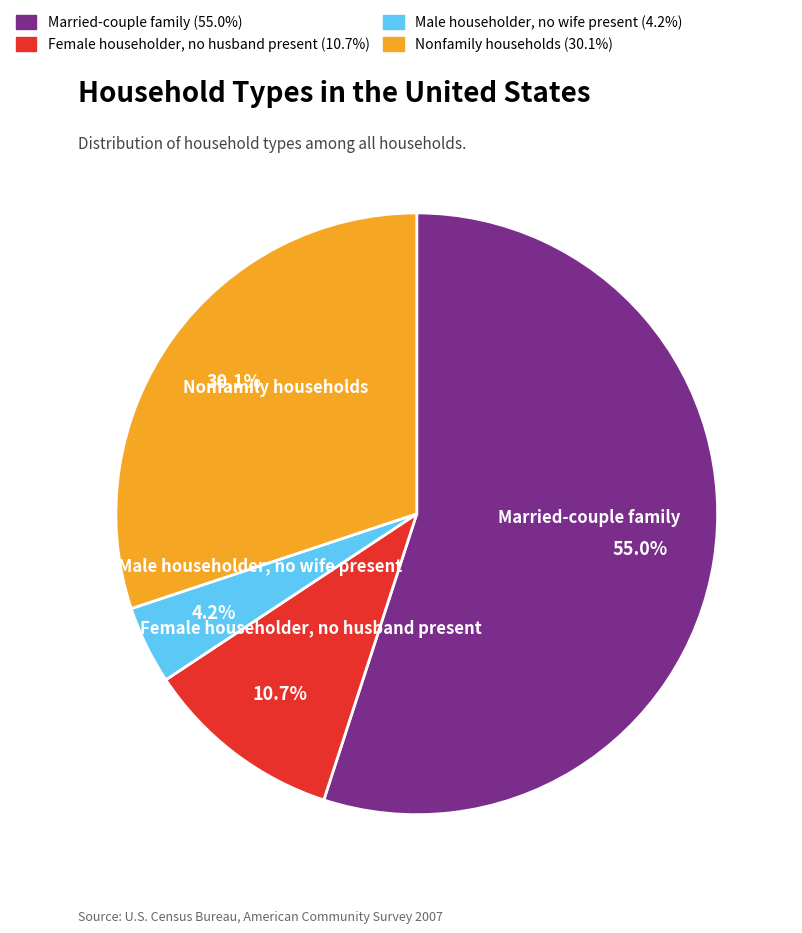

Does Nonfamily households represent more than half of the total?

No